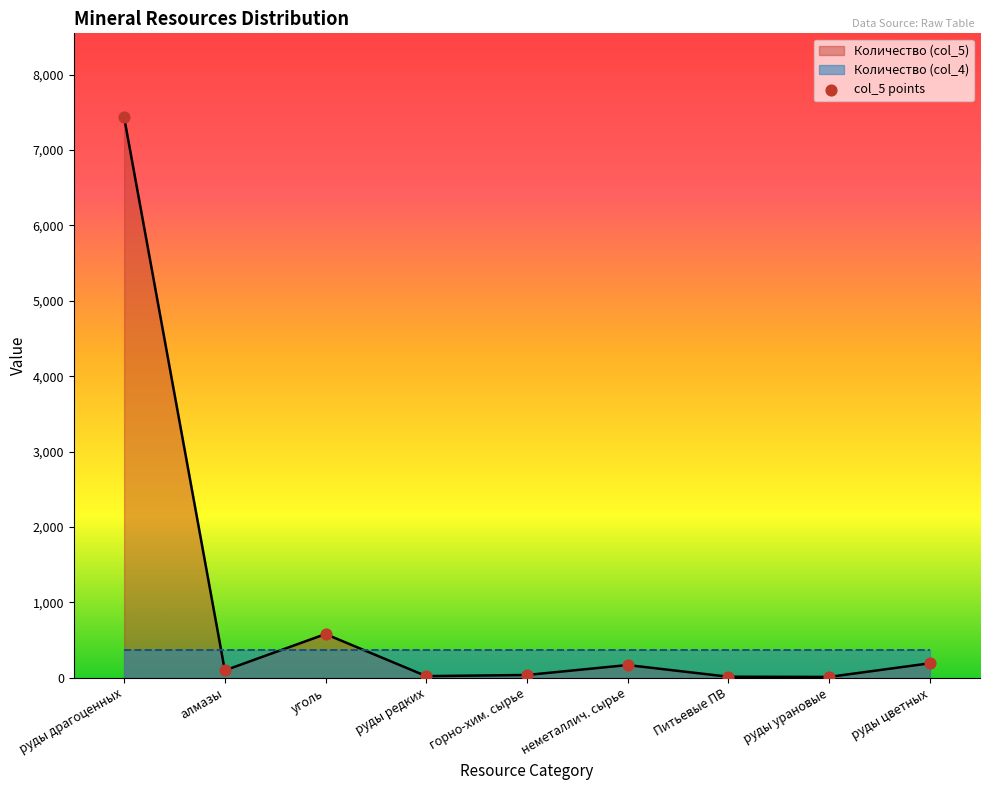

What is the ratio of the value at уголь to the value at алмазы?

5.9